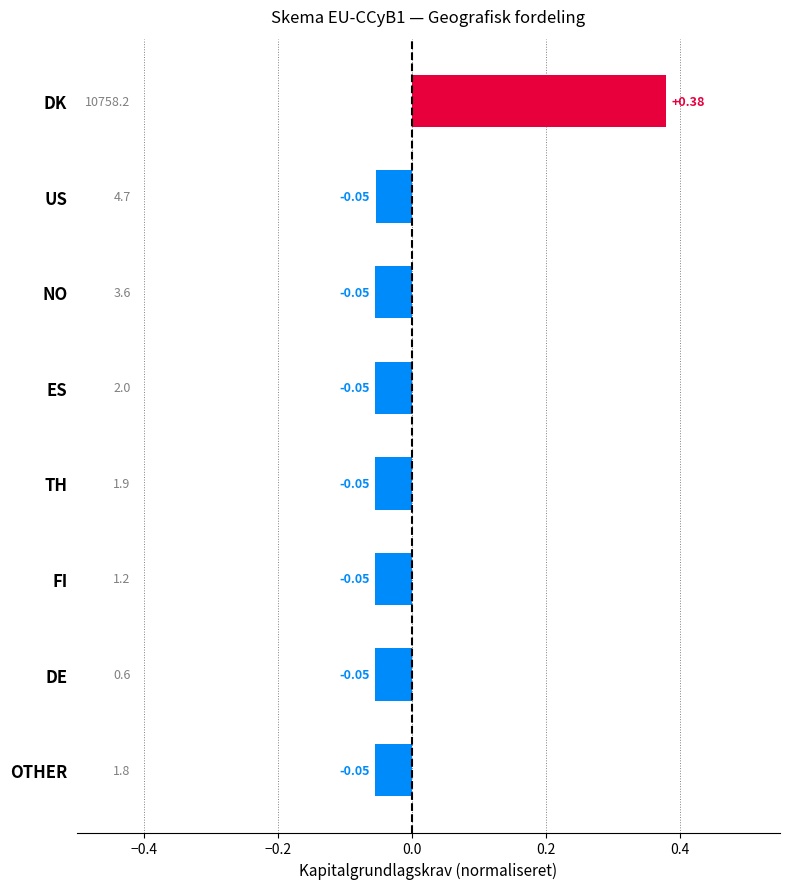

At which category does the chart reach its peak across all series?

DK